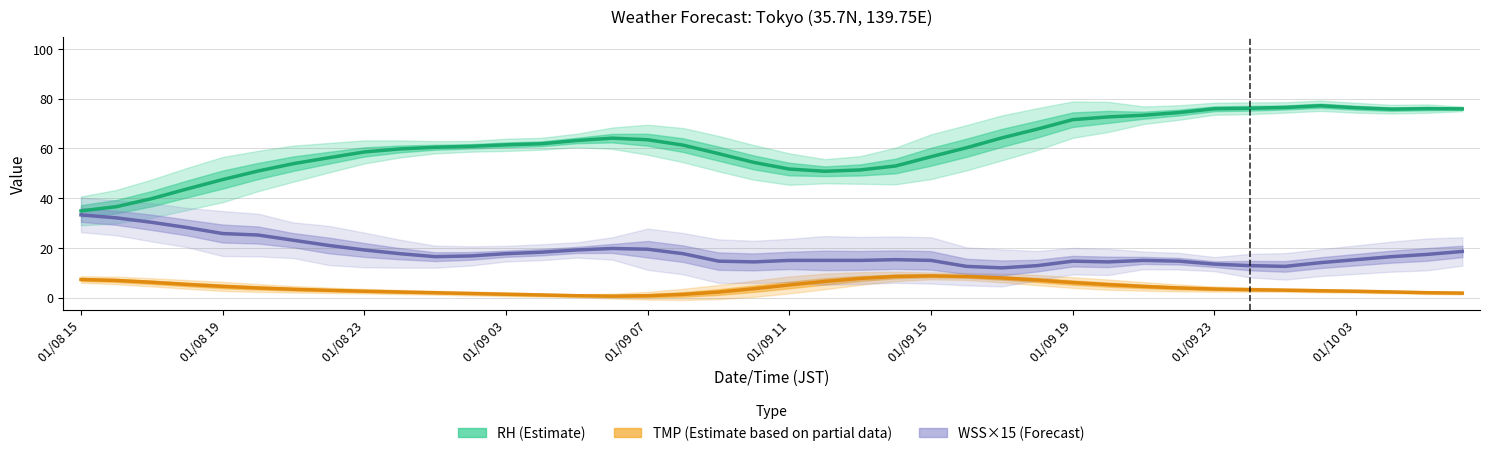

Does the chart have visible grid lines?

Yes